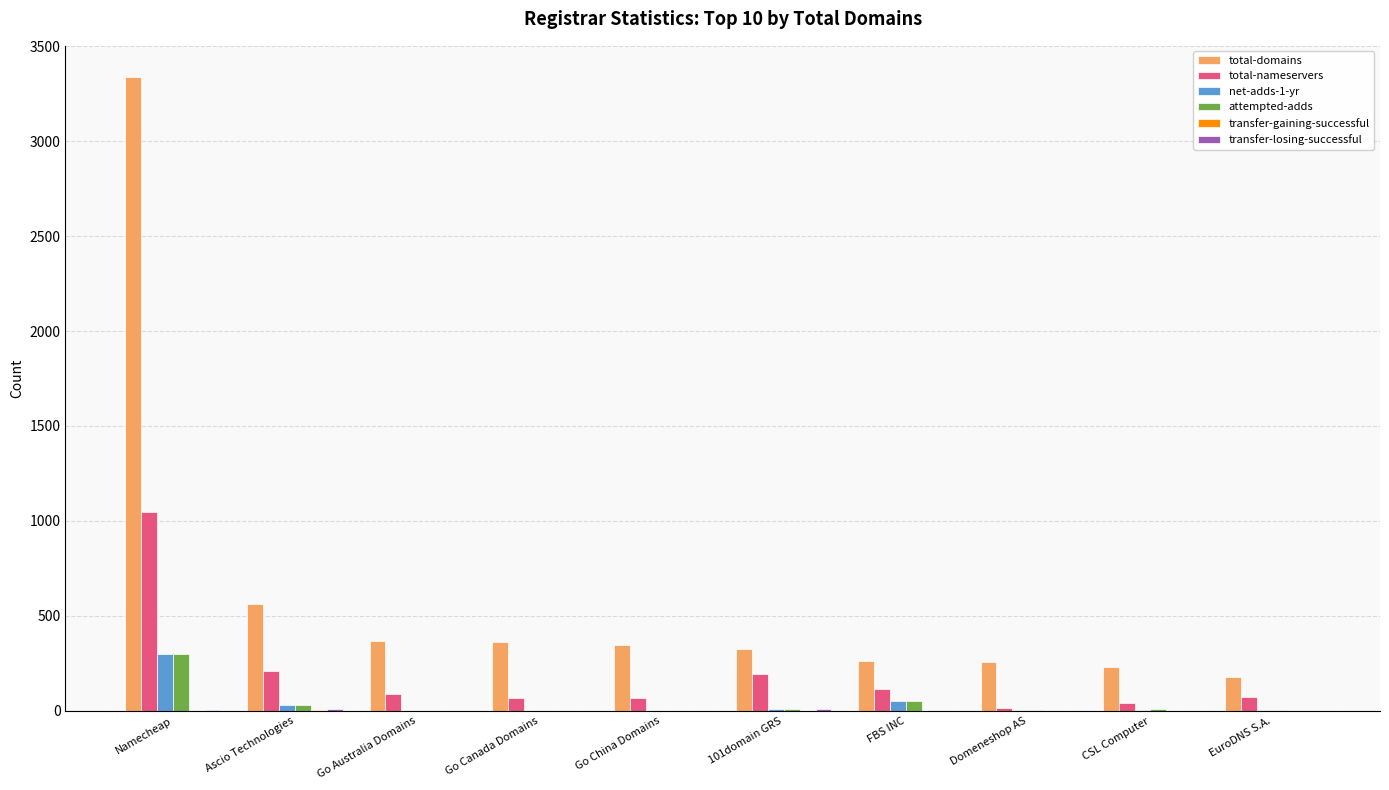

True or false: total-domains has a value of 781 at Ascio Technologies.

False